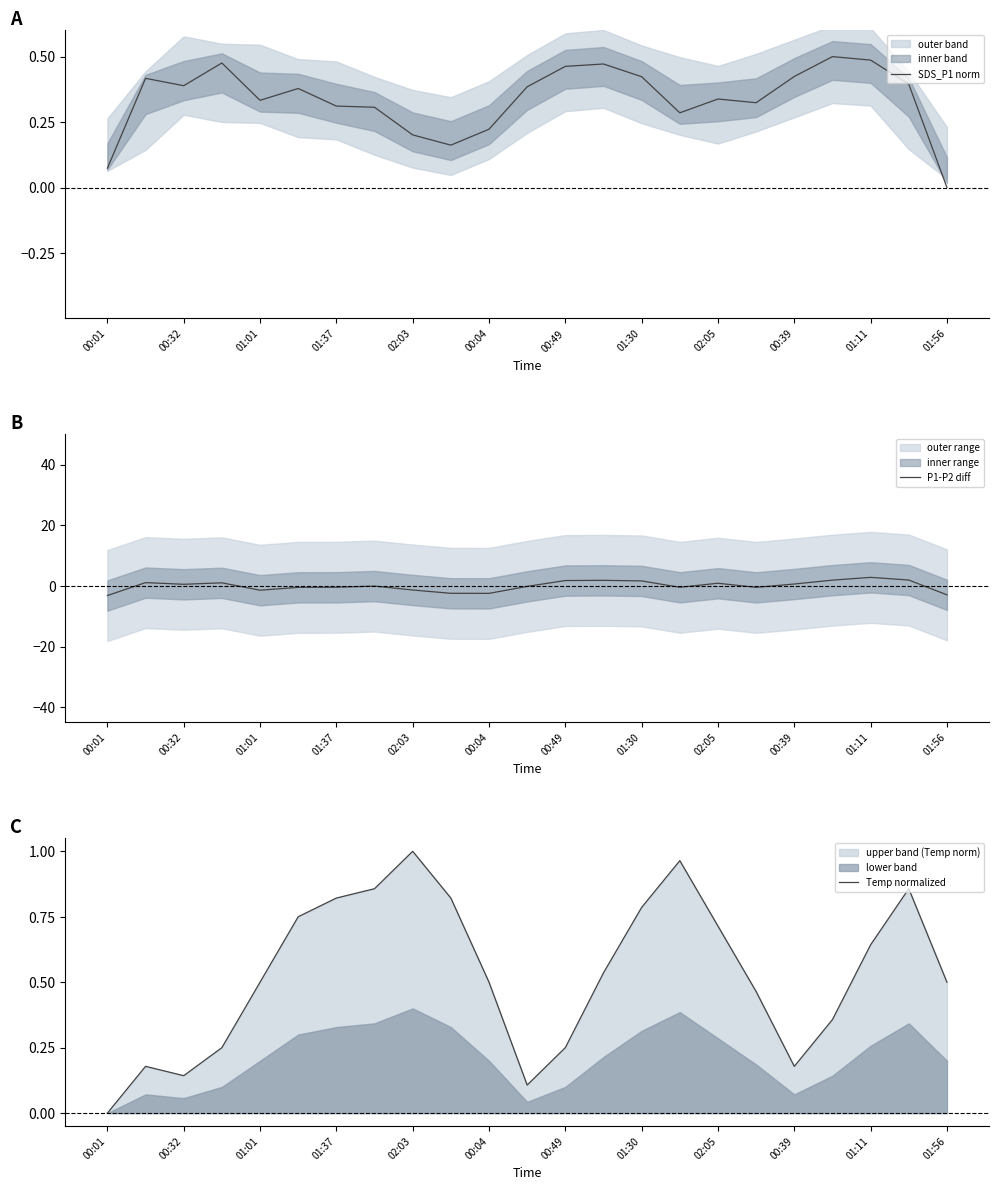

At which label is SDS_P1 norm closest to 0?

01:56